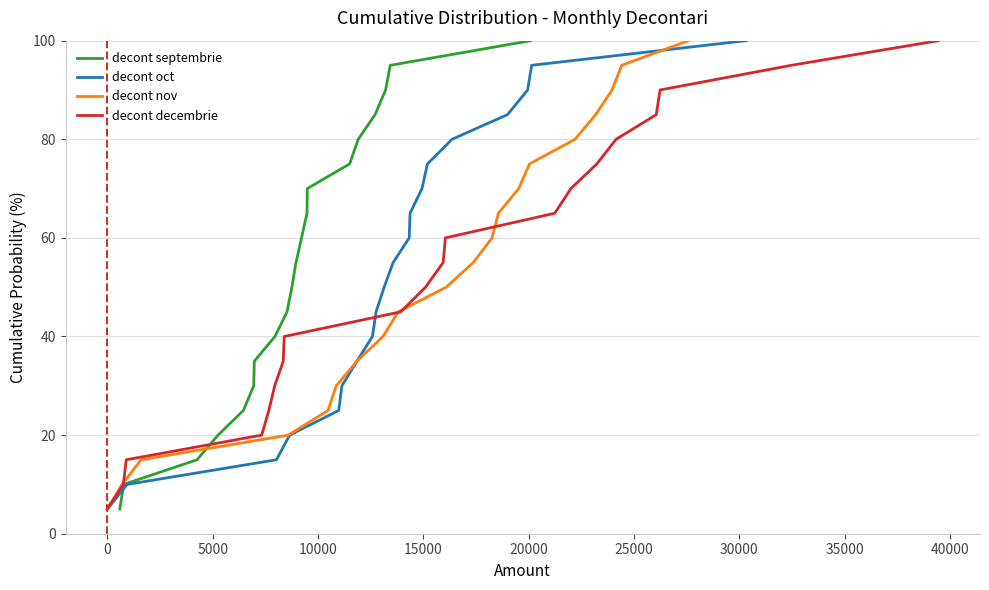

True or false: decont oct and decont decembrie cross at least once.

False